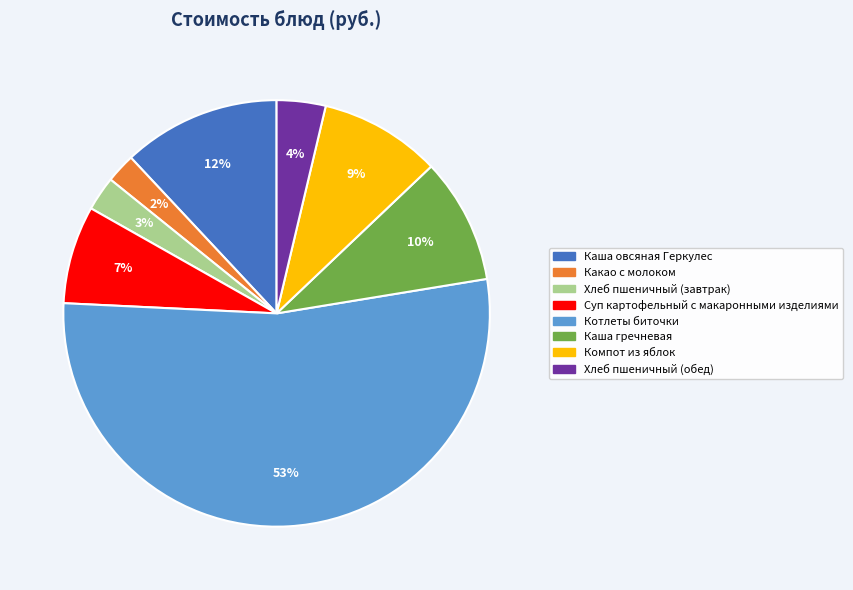

How many slices are in this pie chart?

8